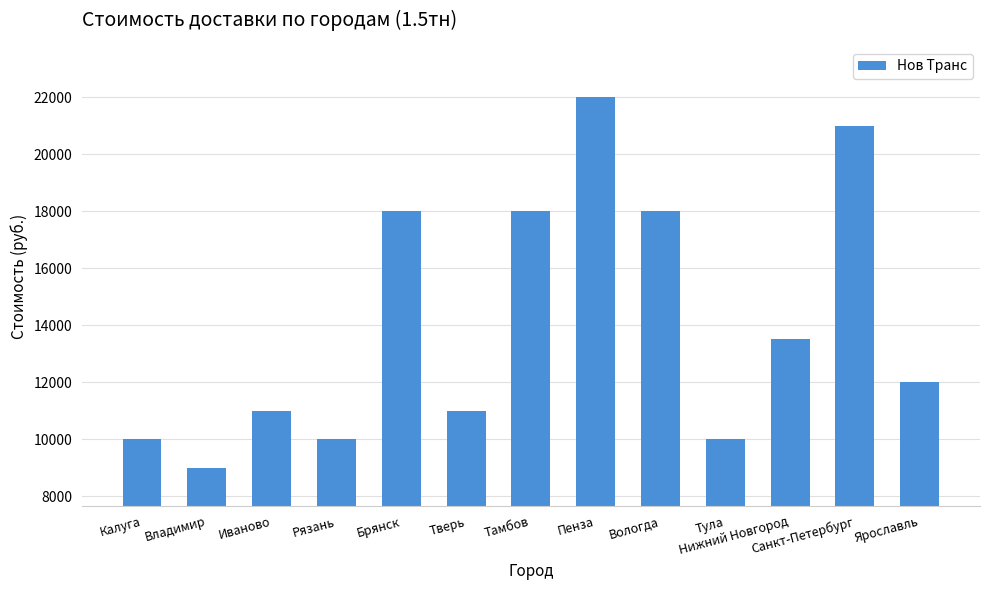

What is the approximate value at Владимир, to the nearest 10?

9000